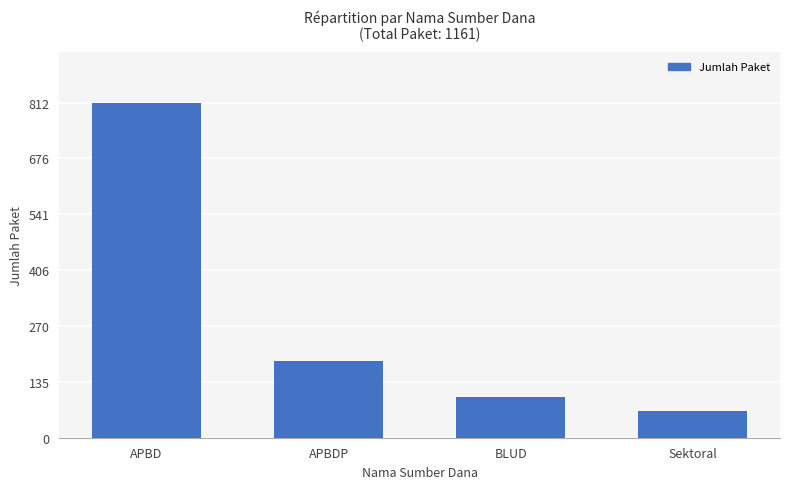

What is the approximate value at Sektoral?

64